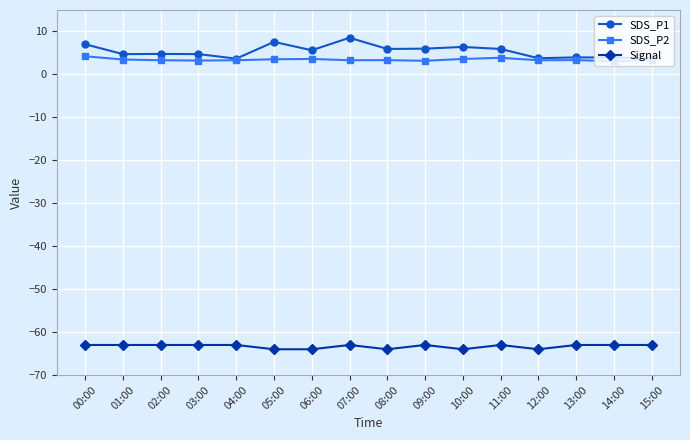

True or false: SDS_P1 has more than 2 interior local peaks.

True